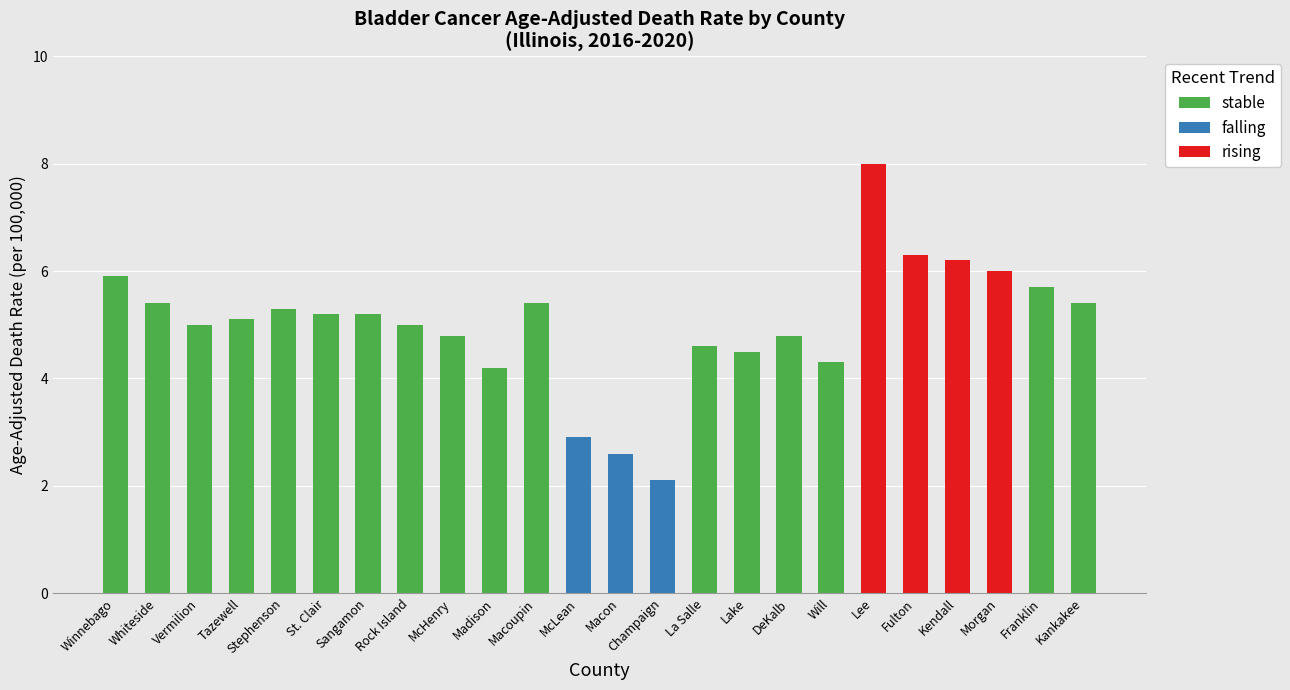

How many series are shown in this chart?

1